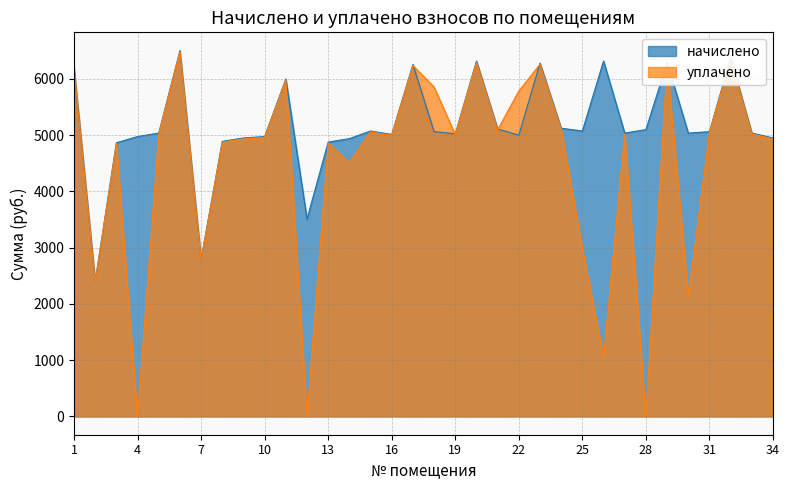

Where is the first local minimum for начислено?

2